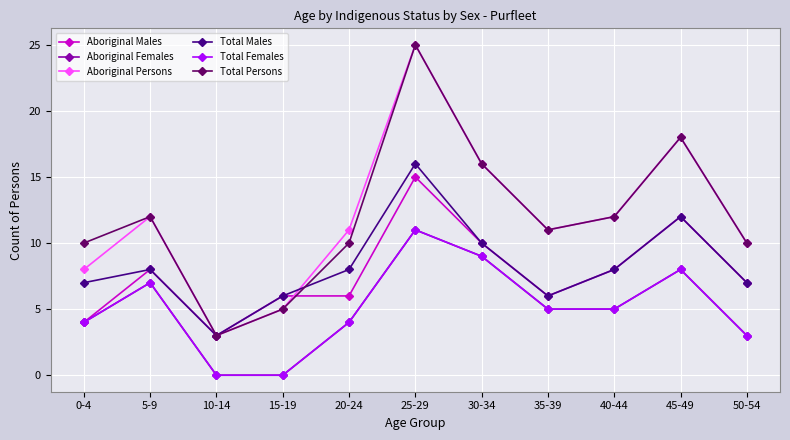

Is this an area chart (filled region under the line)?

No